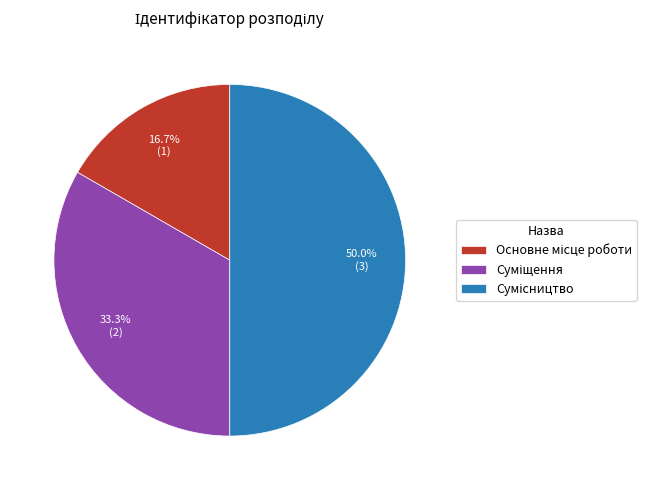

Is the sum of Сумісництво and Основне місце роботи greater than half?

Yes